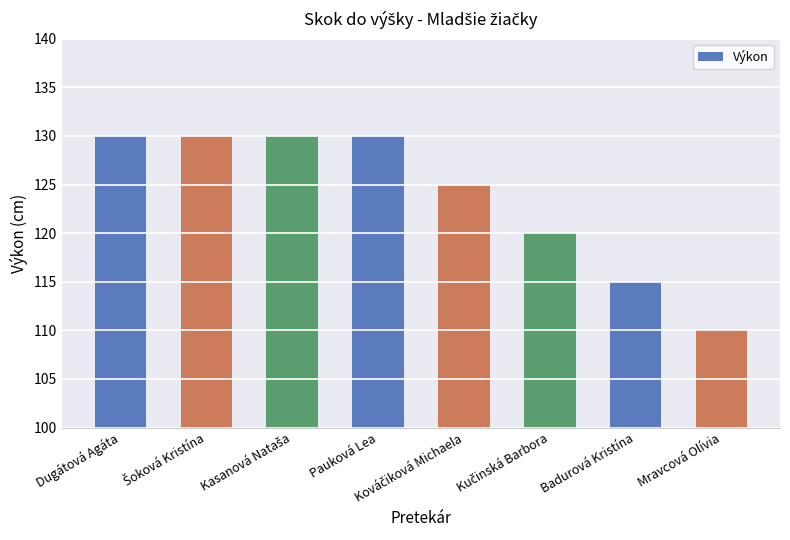

What is the difference between the second highest and second lowest values?

15